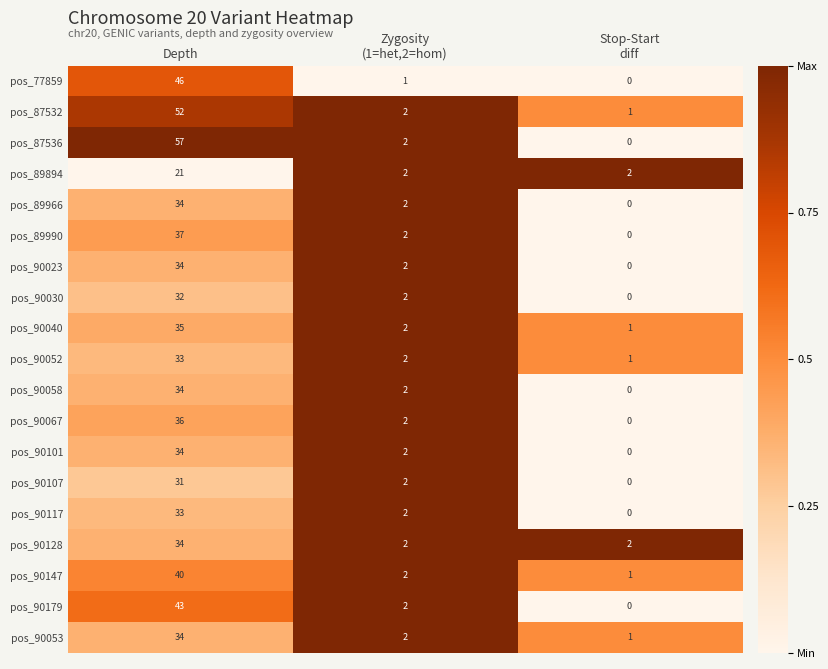

Which category has the lowest value across all series?

Stop-Start
diff